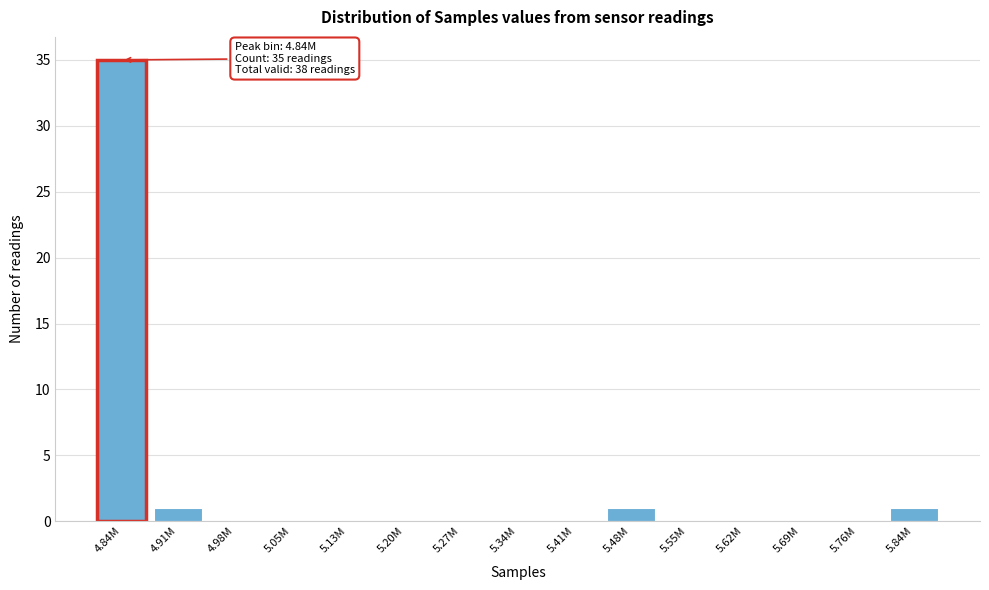

Reading left to right, extract all data points from this chart.

4.84M=35	4.91M=1	4.98M=0	5.05M=0	5.13M=0	5.20M=0	5.27M=0	5.34M=0	5.41M=0	5.48M=1	5.55M=0	5.62M=0	5.69M=0	5.76M=0	5.84M=1